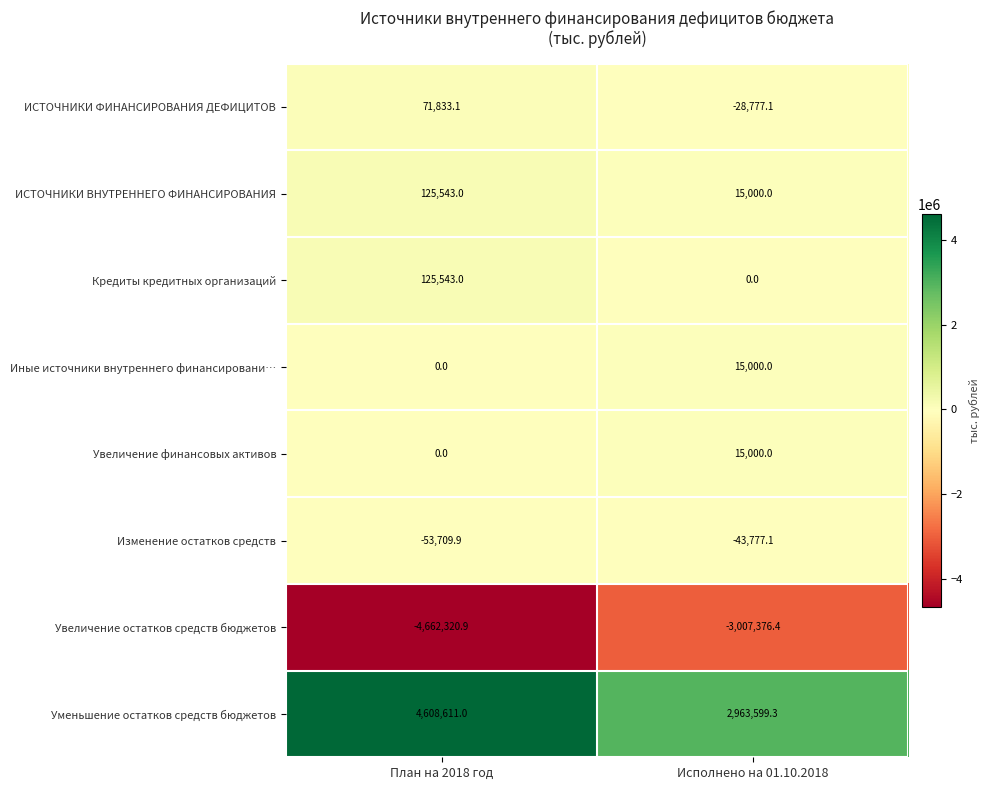

True or false: Изменение остатков средств has a value of -77164.3 at План на 2018 год.

False